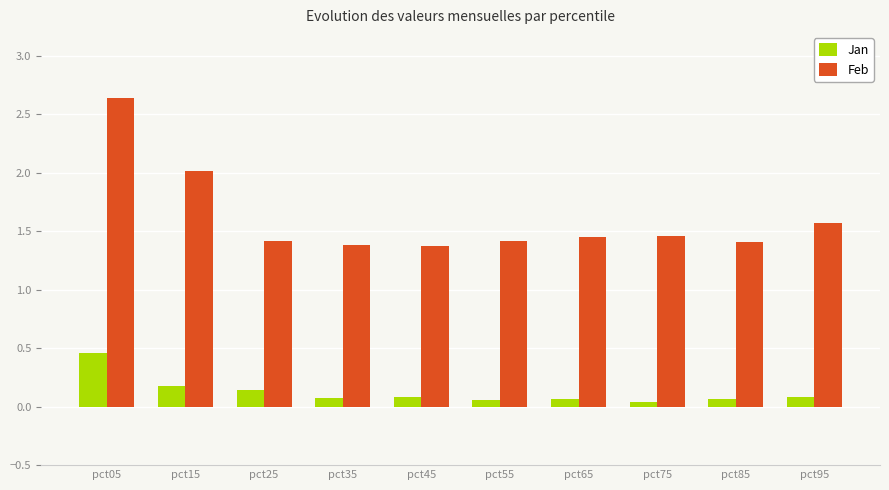

Is it true that Feb equals 4.5 at pct05?

False